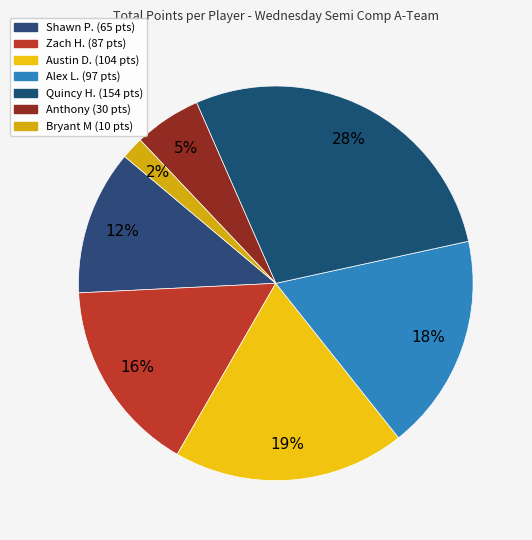

How many slices are in this pie chart?

7